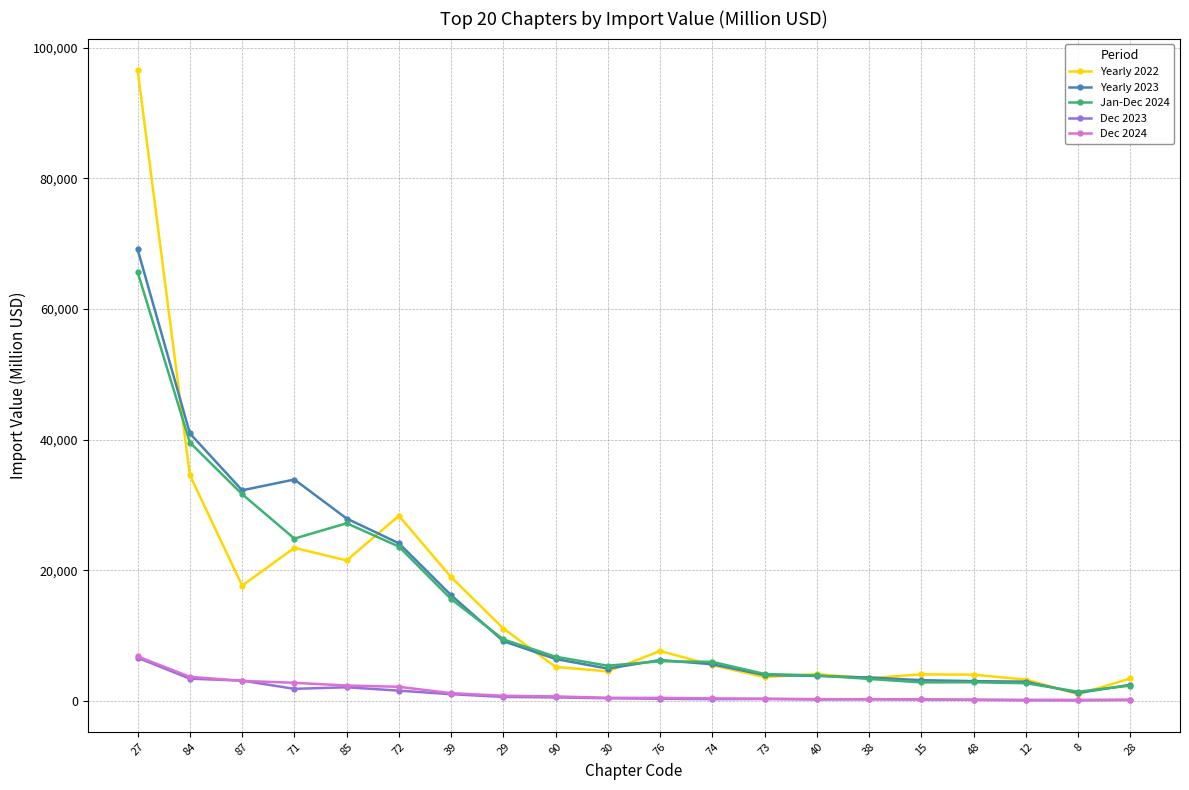

How many lines are shown in the chart?

5